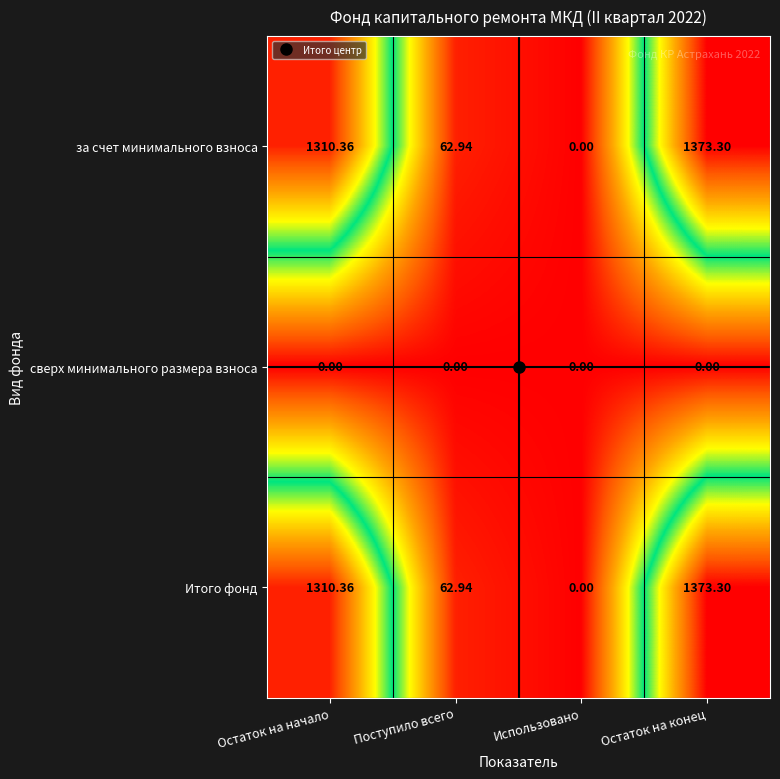

Which category has the lowest value in the за счет минимального взноса series?

Использовано